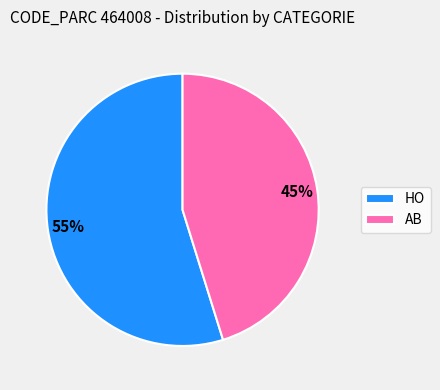

What percentage is the HO slice, to the nearest percent?

55%